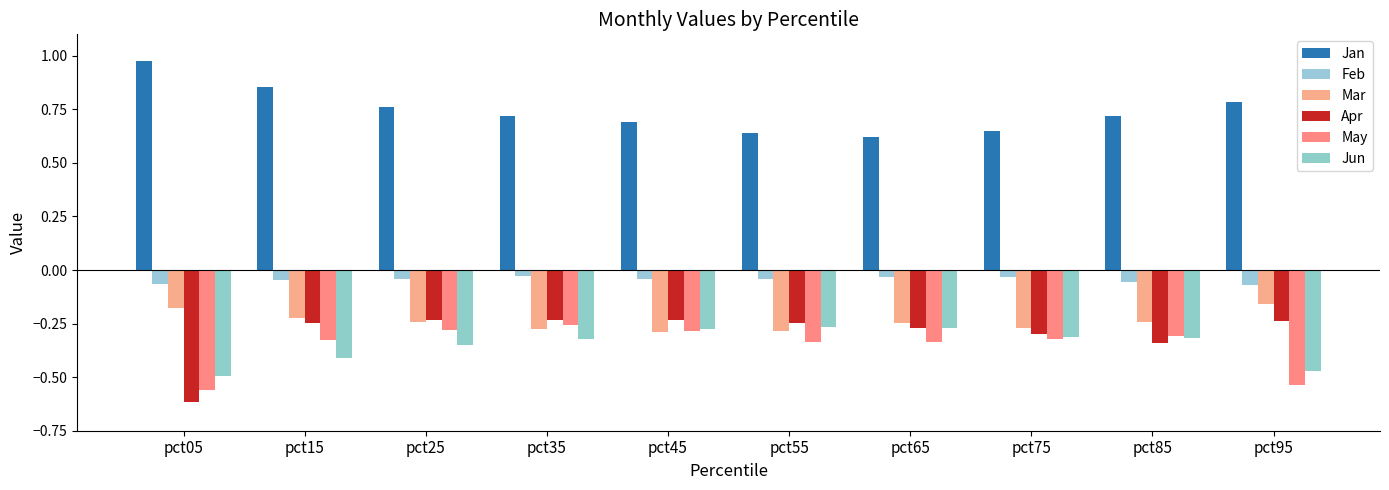

What is the value of the May bar at the 4th from the left?

-0.3